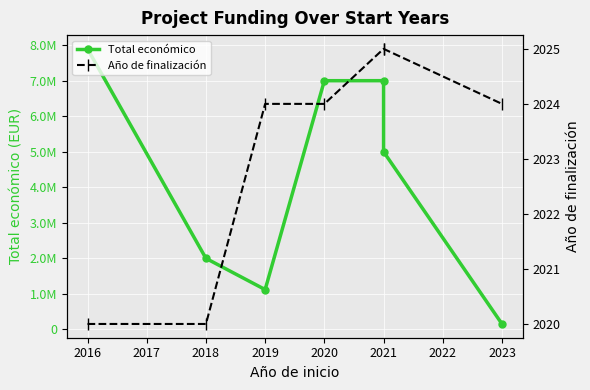

What are all the series names shown in the legend?

Total económico, Año de finalización